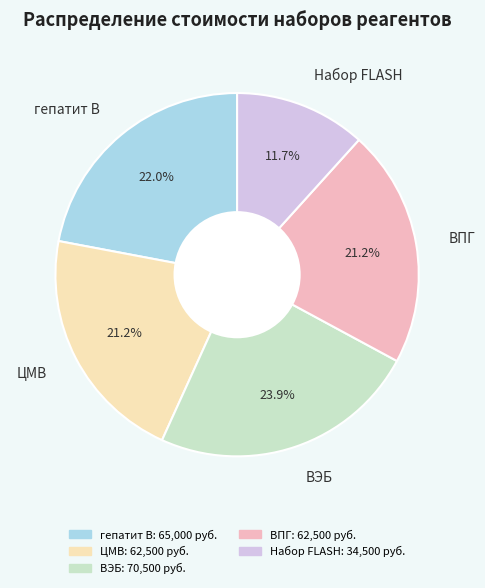

Which category has the smallest portion of the pie?

Набор FLASH